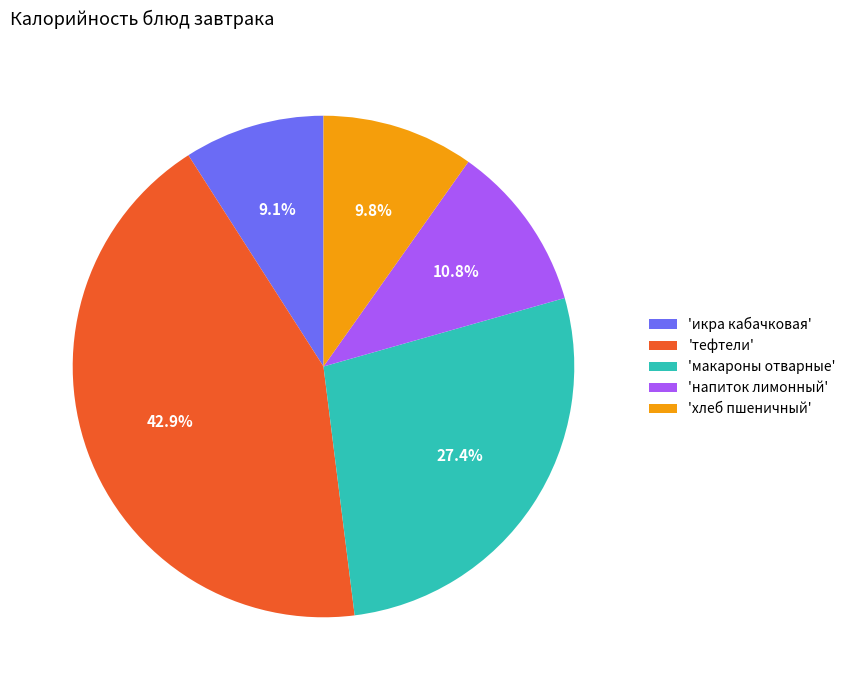

How many slices are in this pie chart?

5